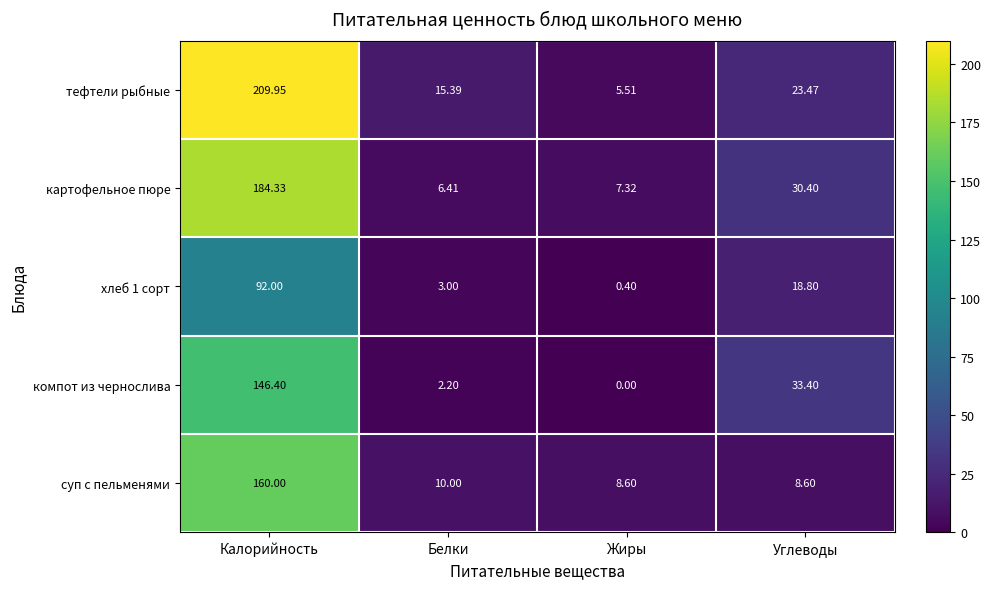

Where is компот из чернослива nearest to the value 73?

Углеводы